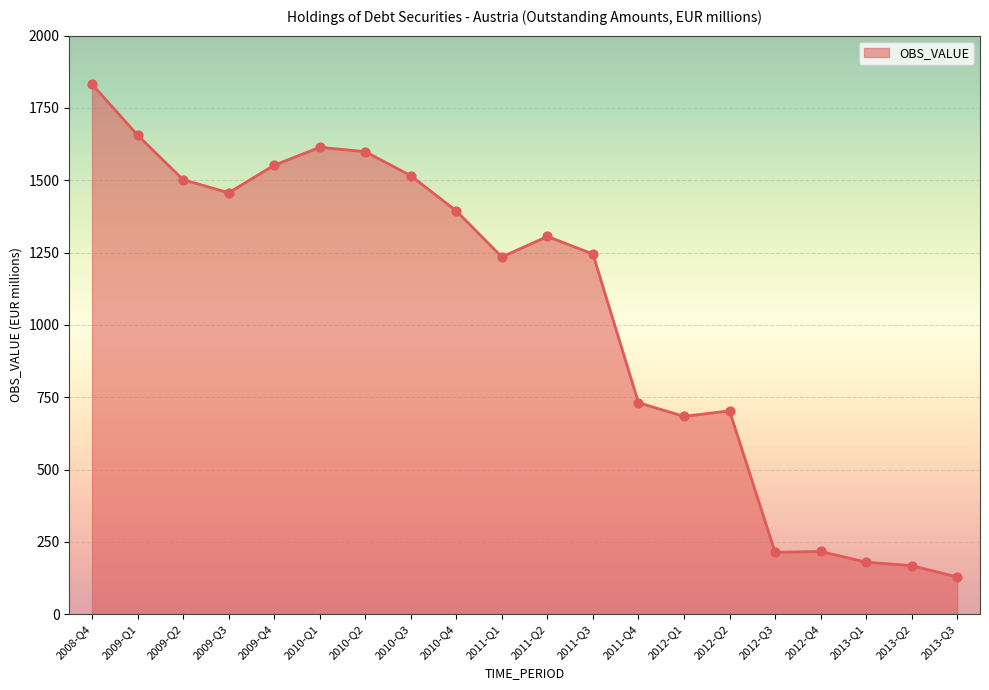

Between 2011-Q2 and 2011-Q4, which is larger?

2011-Q2